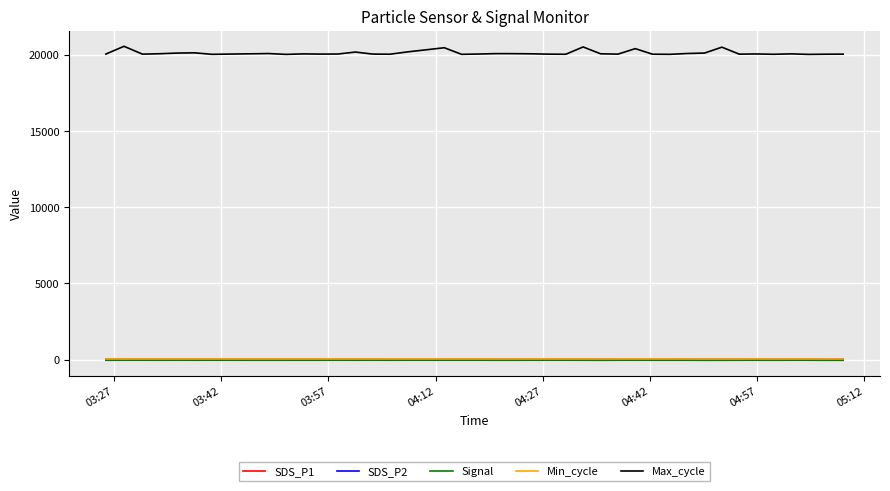

At how many categories does at least one series exceed 12065?

40